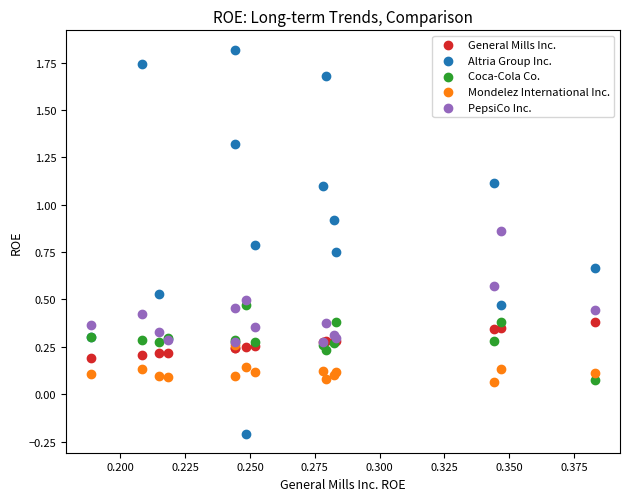

Which series contains the lowest Y value?

Altria Group Inc.